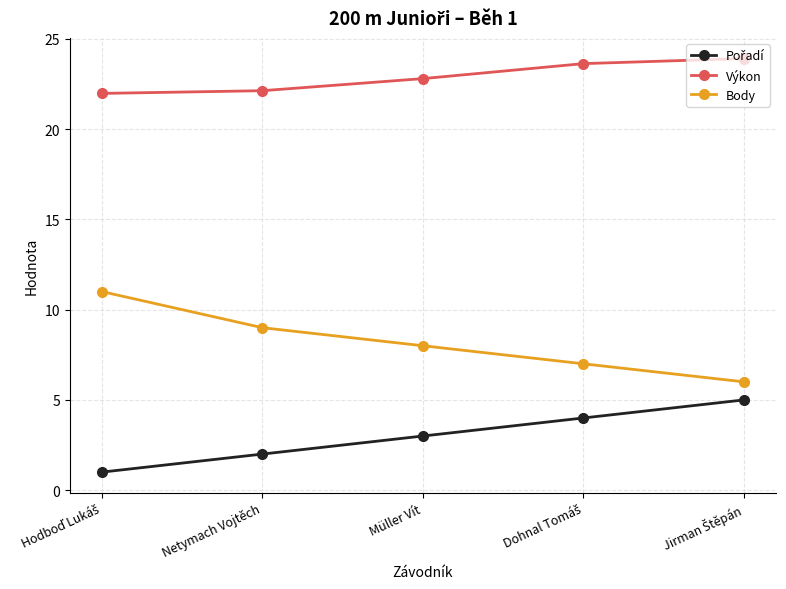

What is the difference between the maximum and minimum values in the Body series?

5.0